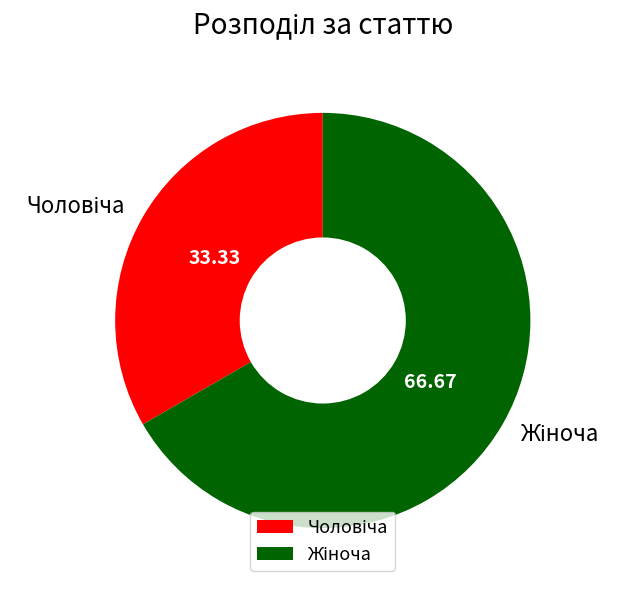

Does any single category account for the majority?

Yes